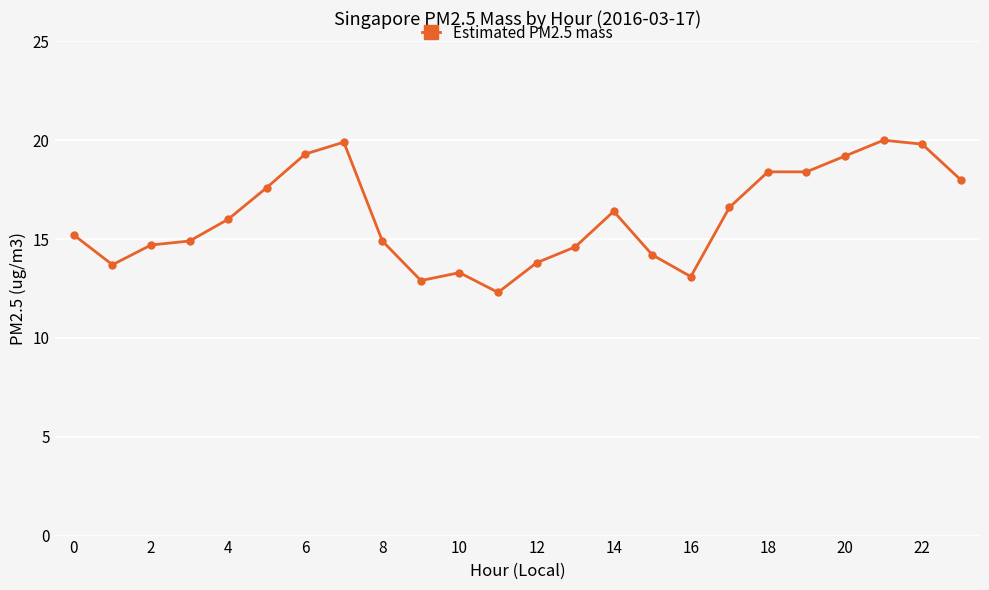

What is the sum of all values?

387.2